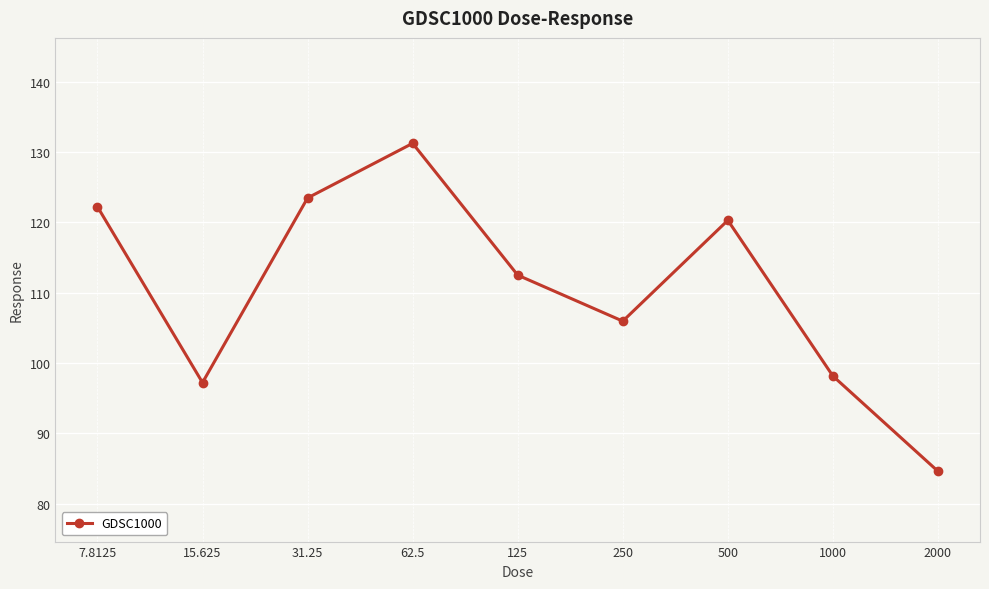

What is the value of the 8th point from the left?

98.2